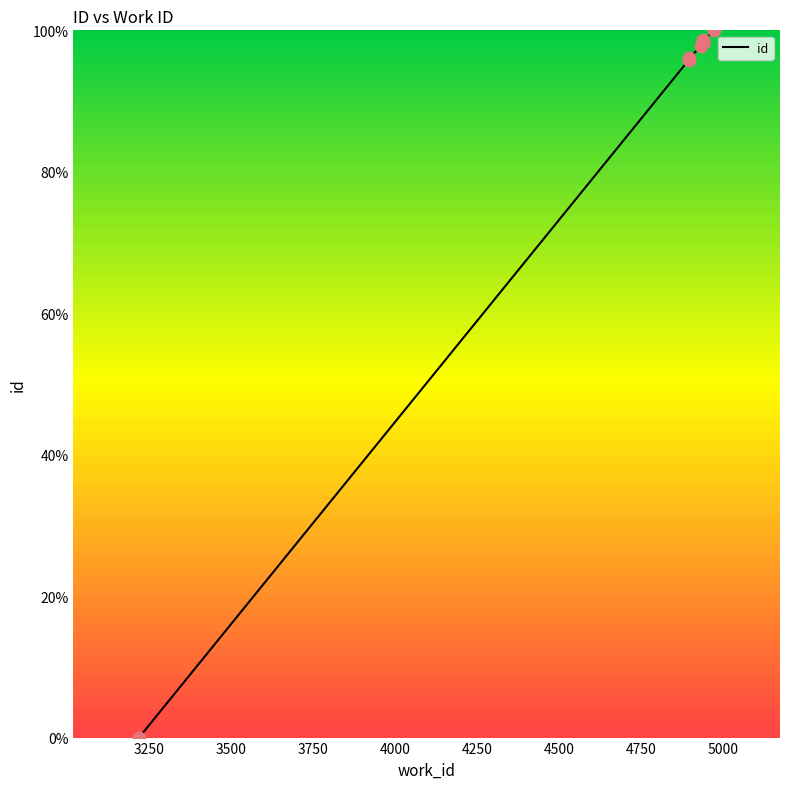

Which has a higher value, 4939 or 4939?

4939